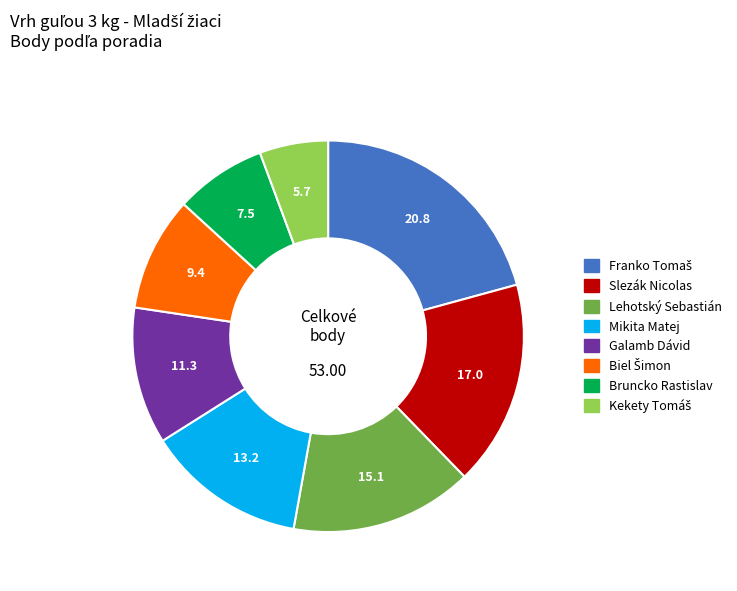

Between Lehotský Sebastián and Galamb Dávid, which is larger?

Lehotský Sebastián